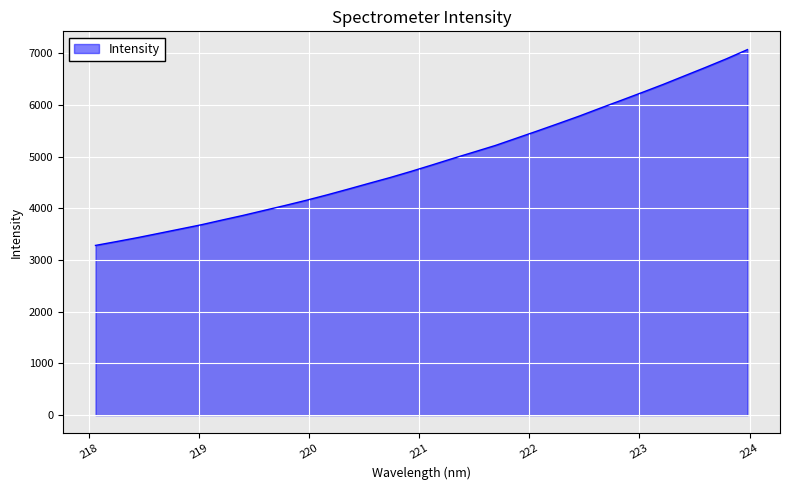

What is the maximum value shown in the chart?

7067.4